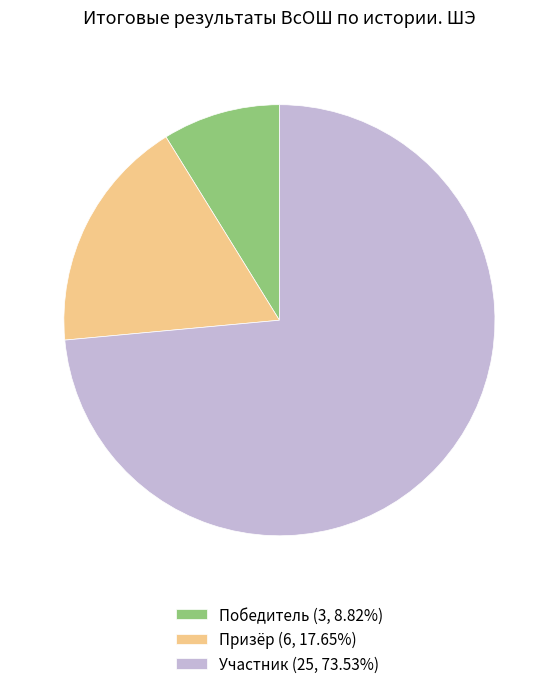

Is the sum of Призёр (6, 17.65%) and Победитель (3, 8.82%) greater than half?

No